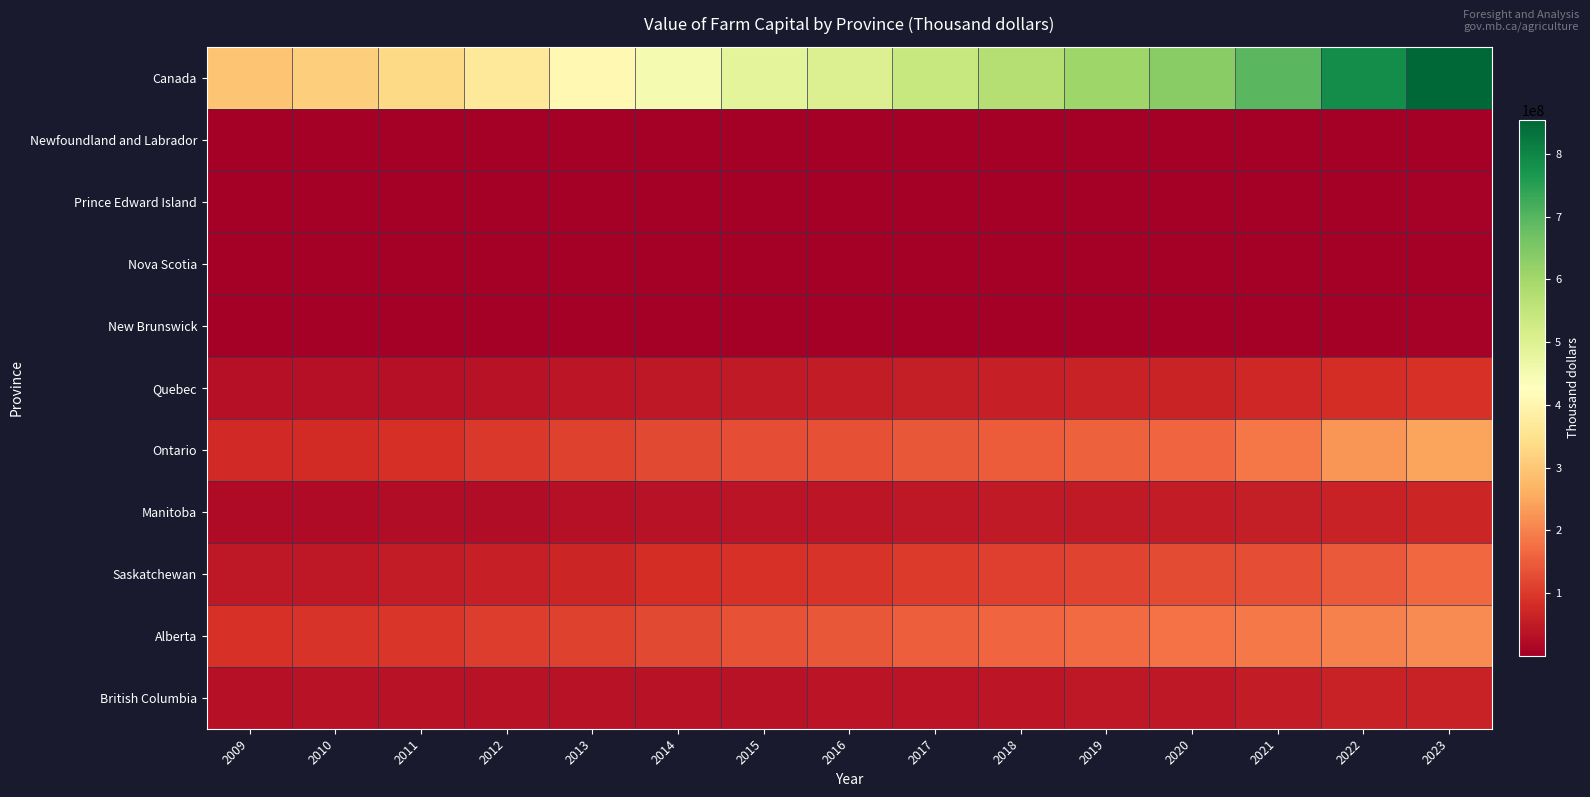

What is the spread (max minus min) of values at 2013?

408900529